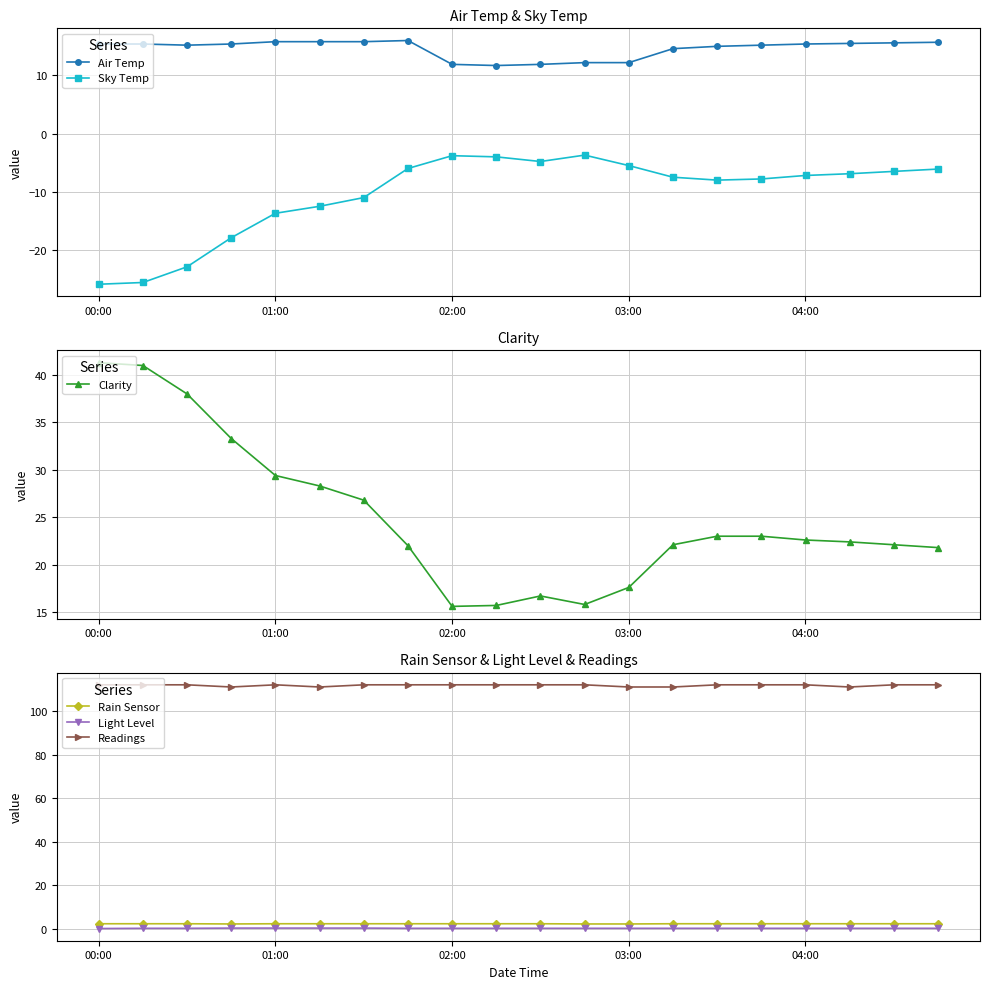

True or false: Readings and Rain Sensor cross at least once.

False